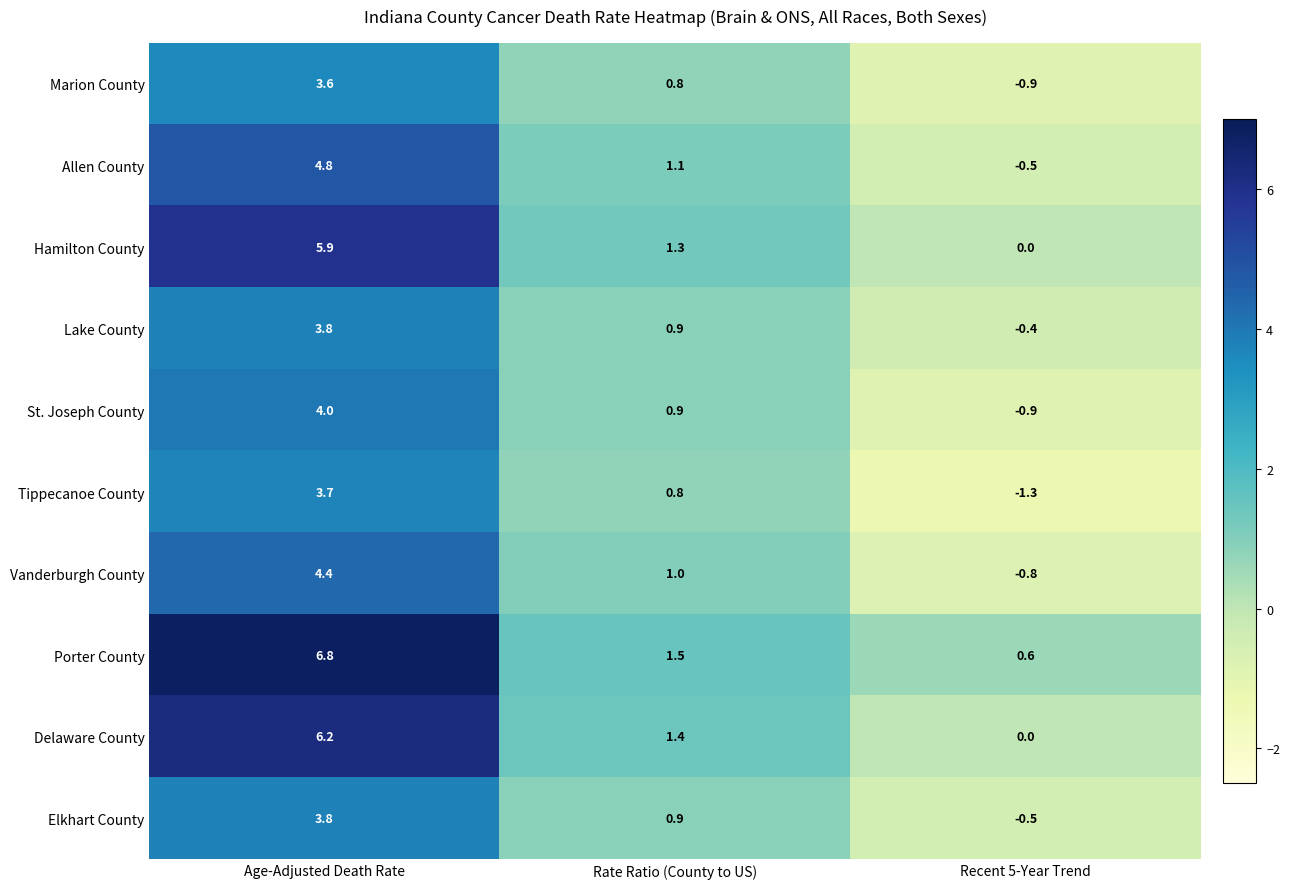

Which category has the highest value across all series?

Age-Adjusted Death Rate